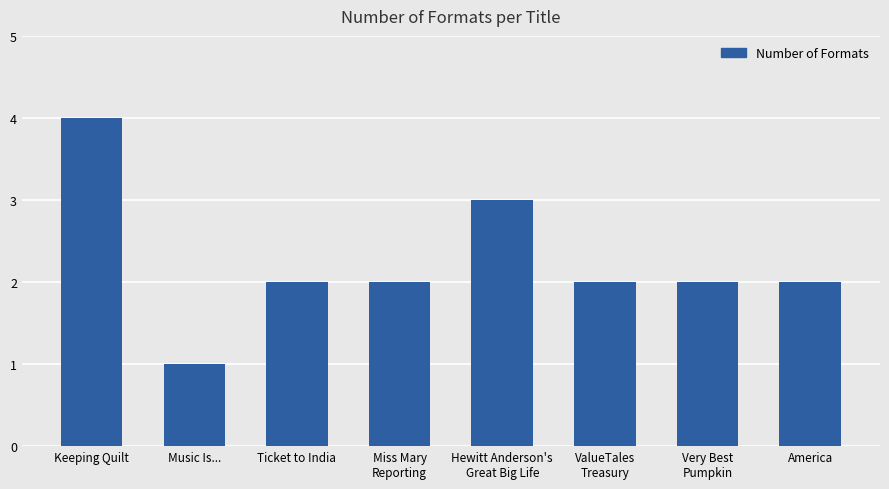

Reading right to left, extract all data points from this chart.

America=2	Very Best
Pumpkin=2	ValueTales
Treasury=2	Hewitt Anderson's
Great Big Life=3	Miss Mary
Reporting=2	Ticket to India=2	Music Is...=1	Keeping Quilt=4